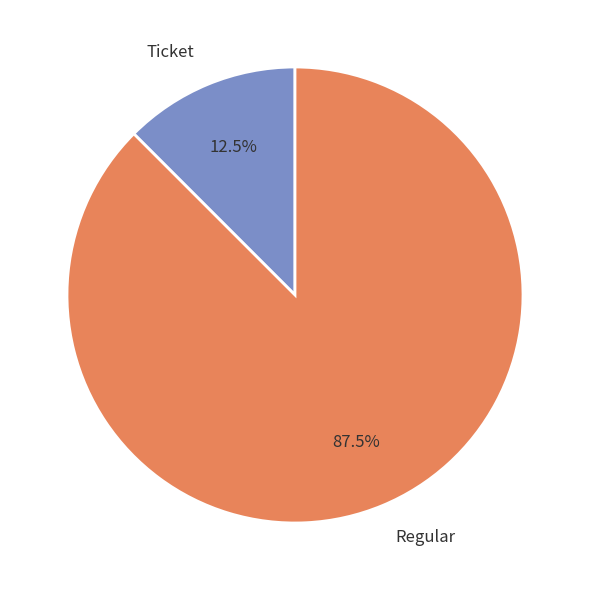

Count the number of slices in the pie.

2